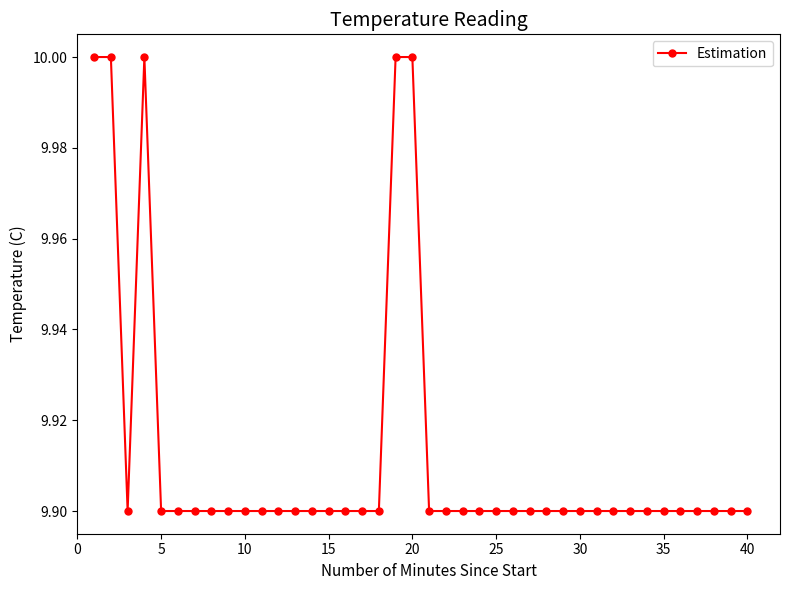

What is the value of the 28th point from the left?

9.9